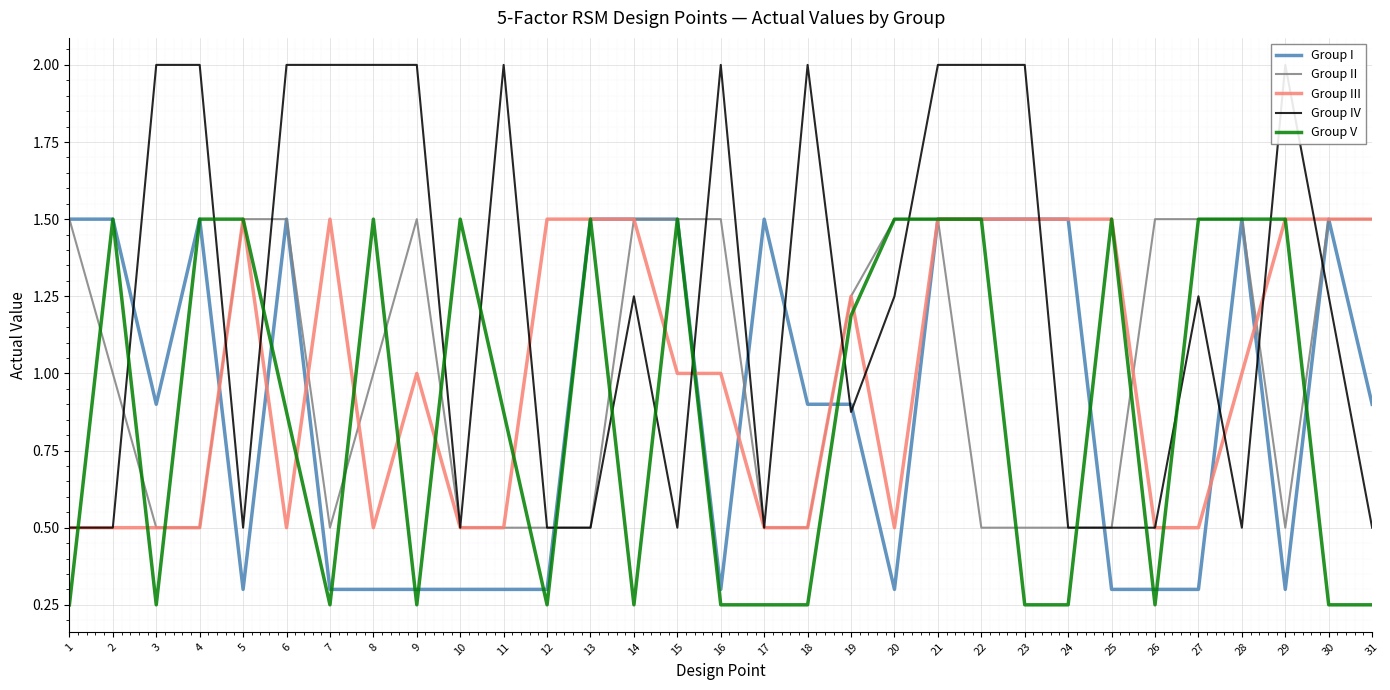

Rank the categories by Group III value from lowest to highest.

1, 2, 3, 4, 6, 8, 10, 11, 17, 18, 20, 26, 27, 9, 15, 16, 28, 19, 5, 7, 12, 13, 14, 21, 22, 23, 24, 25, 29, 30, 31